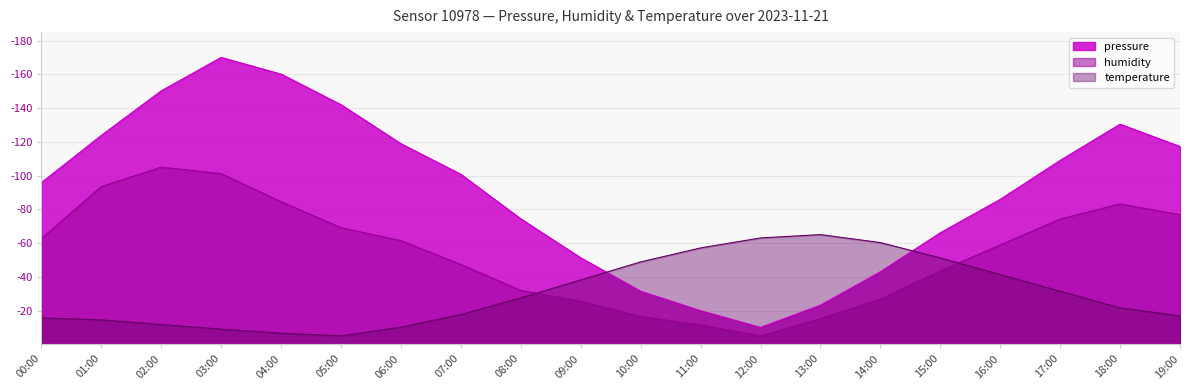

At which category does the chart reach its peak across all series?

03:00